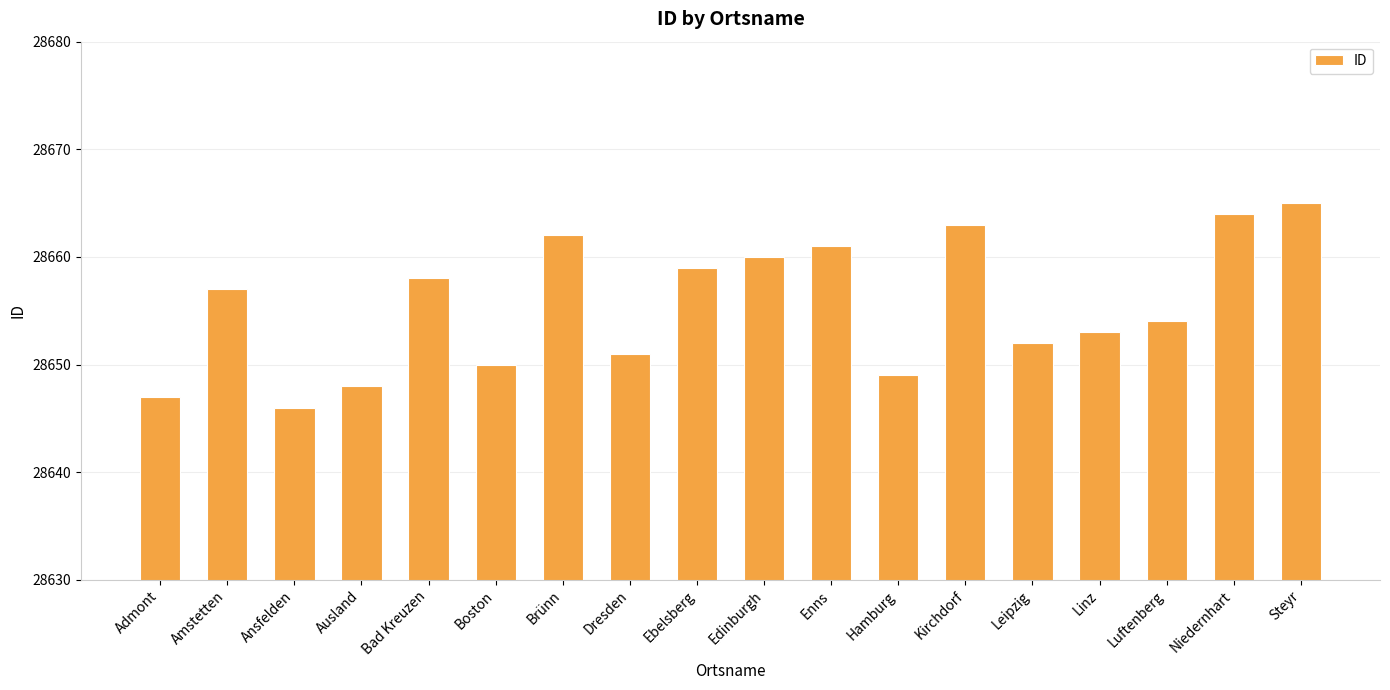

Is it true that the value at Steyr is 38723?

False